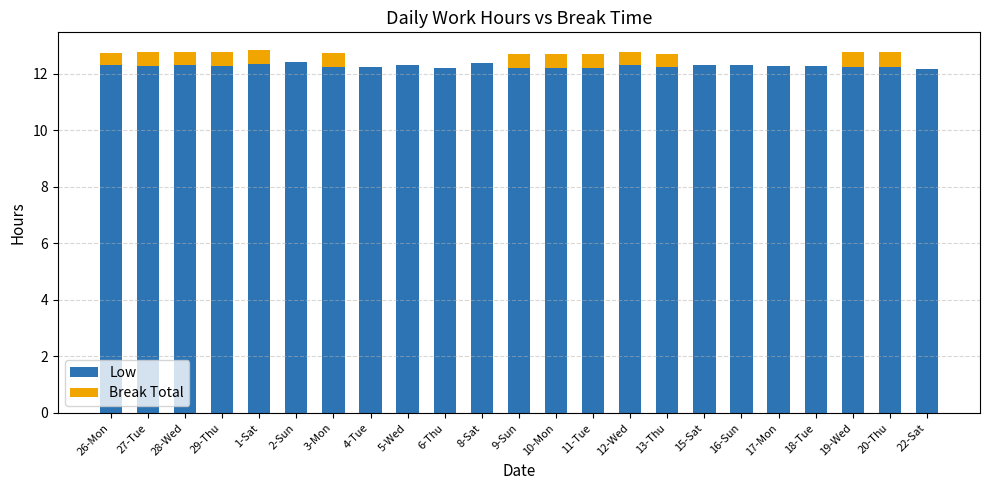

How many Low values are between 12 and 13?

23